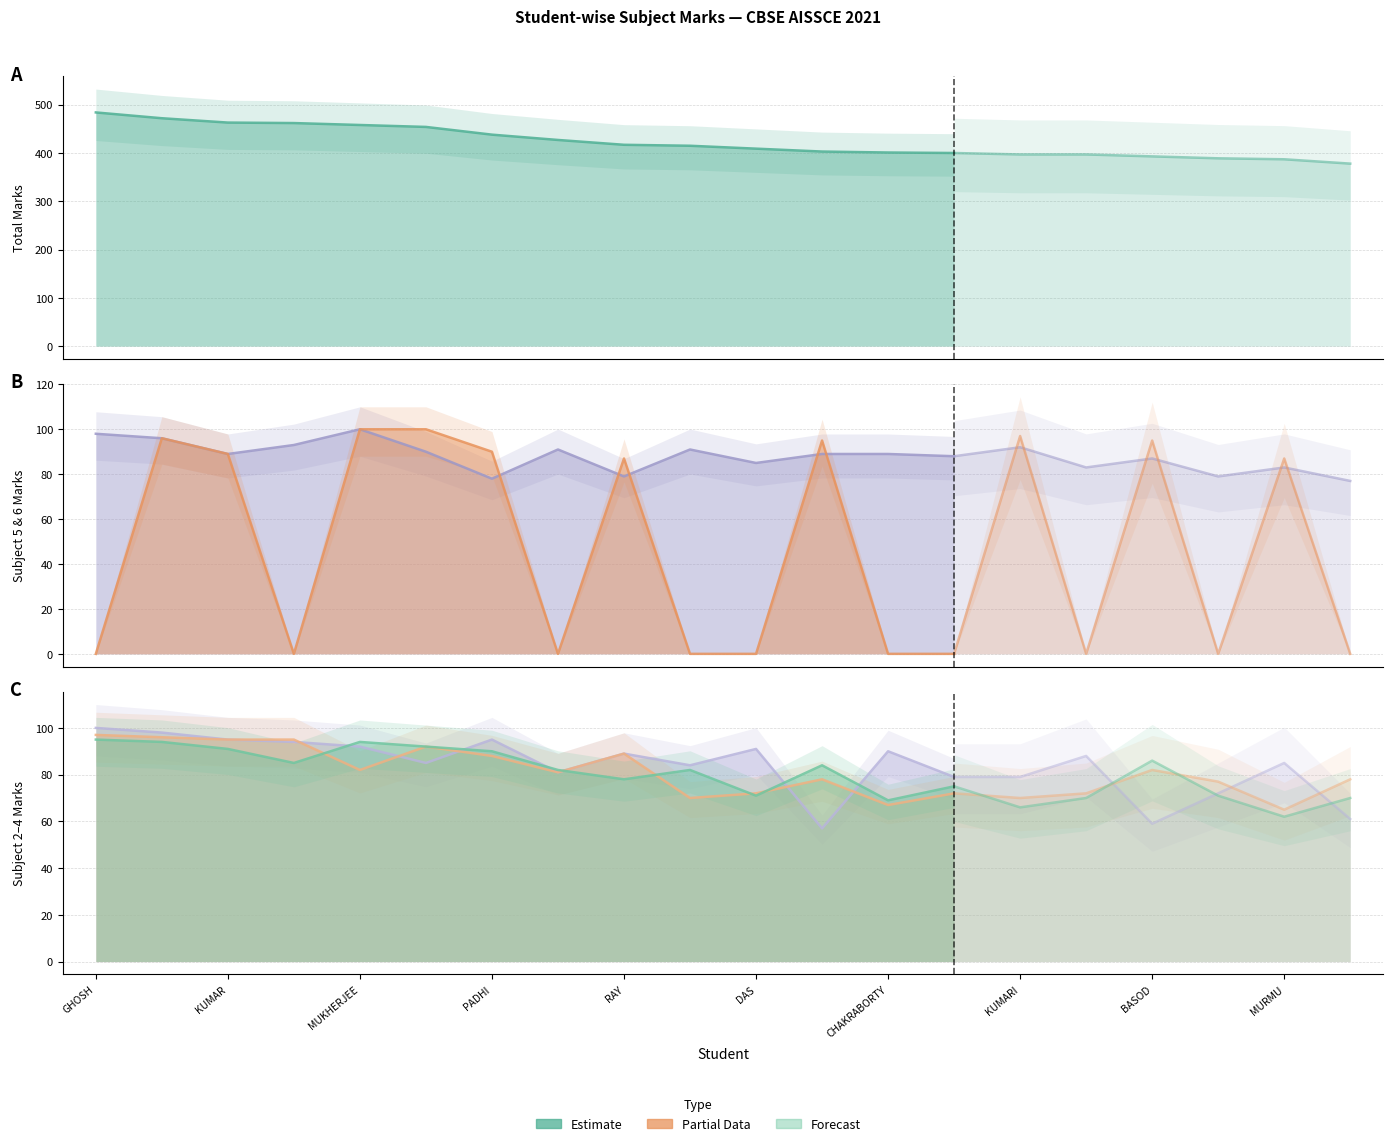

What is the lowest value of the Sub4 Marks series?

62